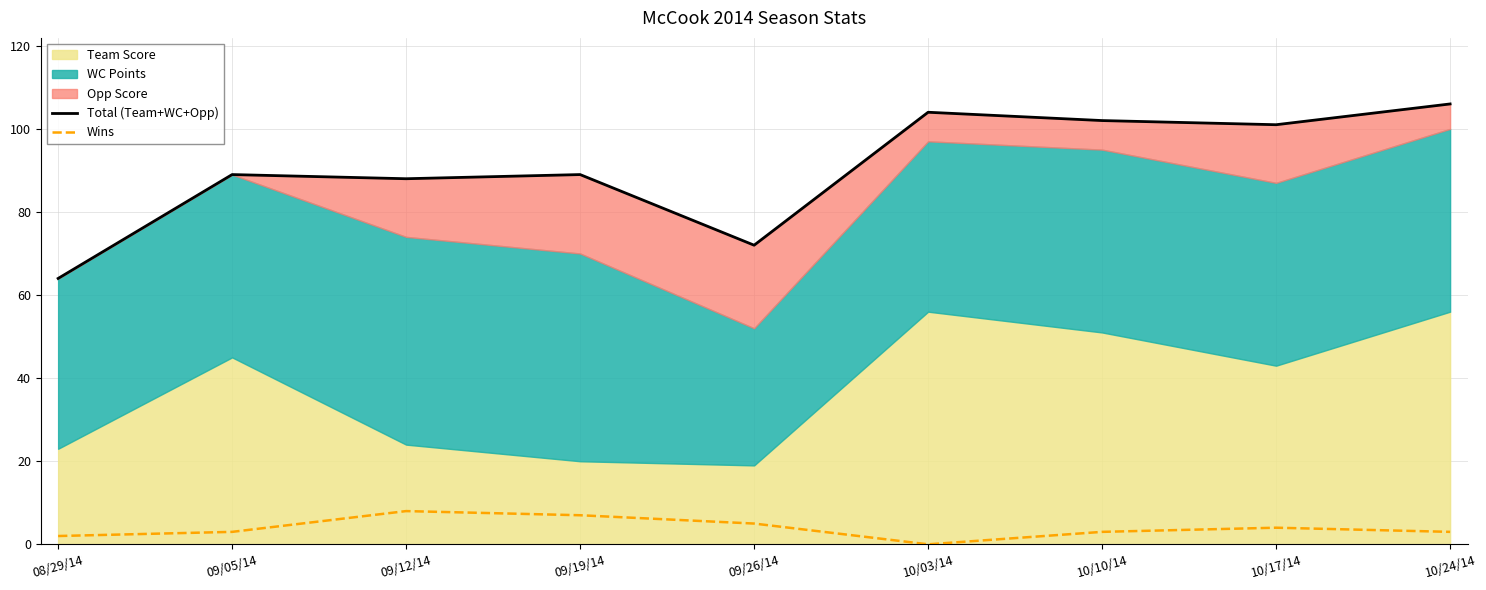

The value of Total (Team+WC+Opp) at 10/17/14 is 101. True or false?

True